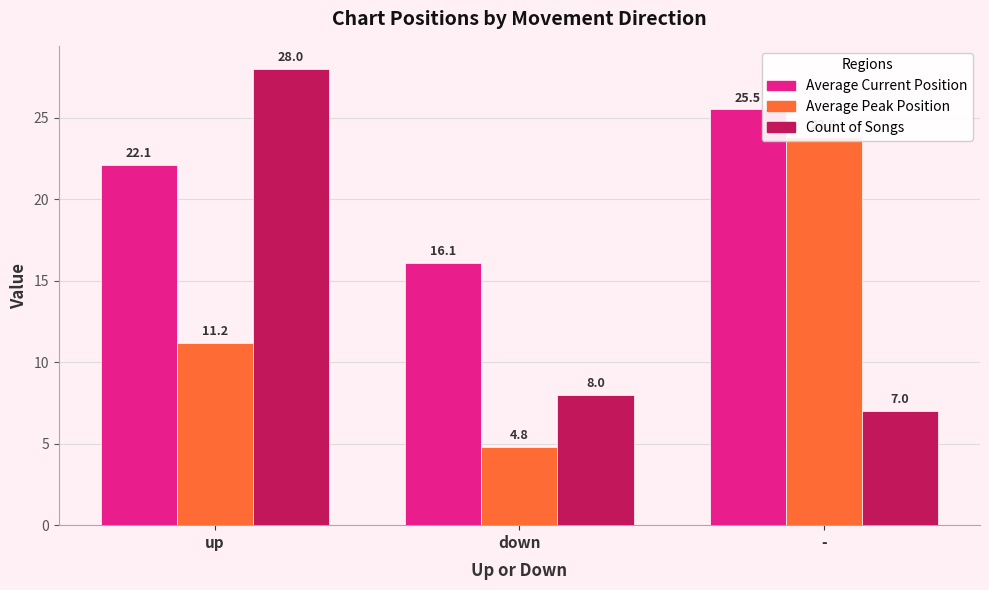

What is the label of the 1st bar from the right?

-